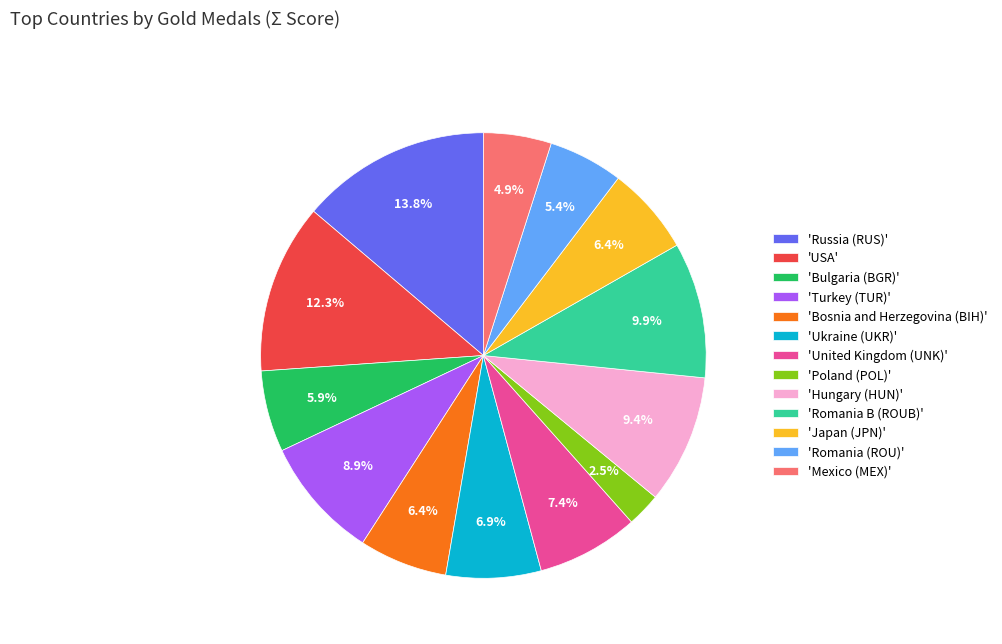

Combined, do 'USA' and 'Japan (JPN)' account for over 50%?

No